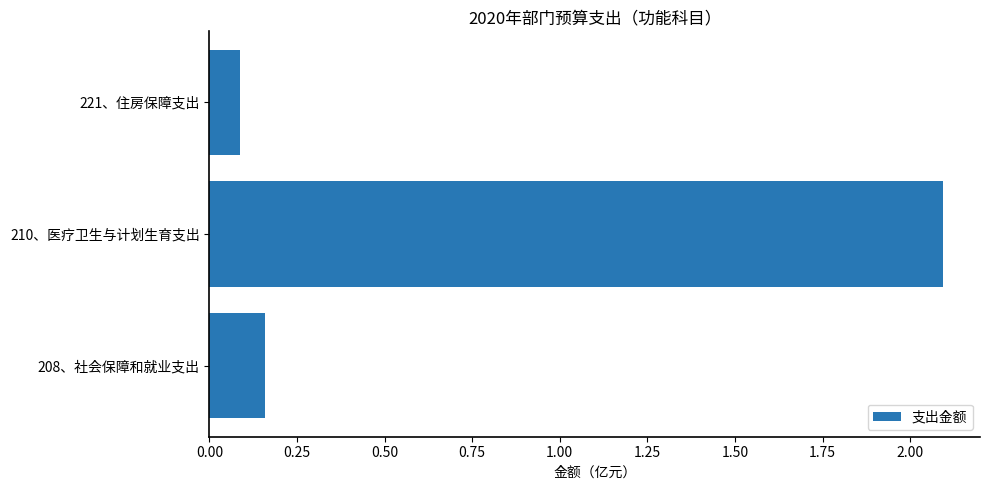

Are the bars grouped side by side (vs. stacked)?

No